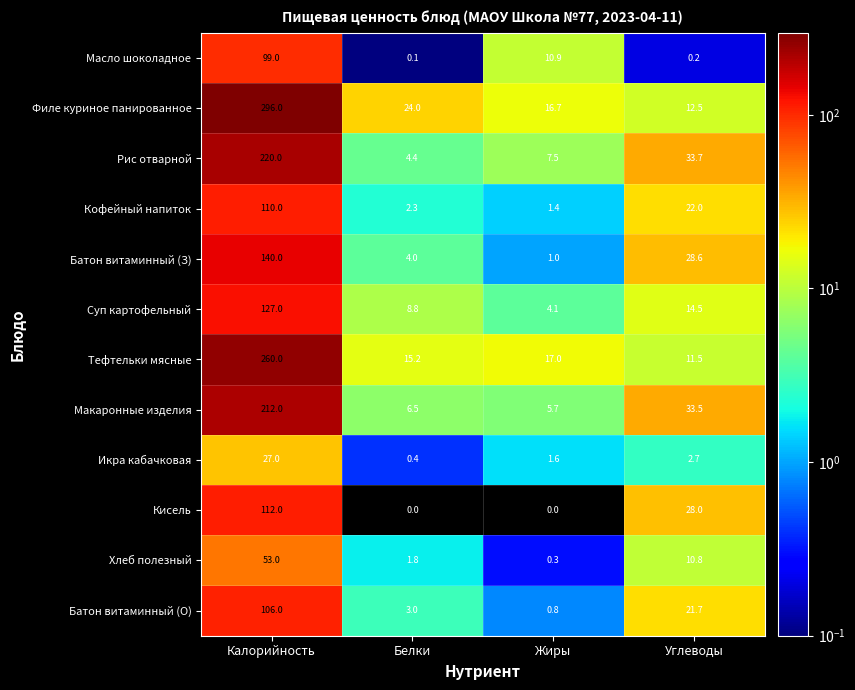

Rank the categories by Масло шоколадное value from lowest to highest.

Белки, Углеводы, Жиры, Калорийность